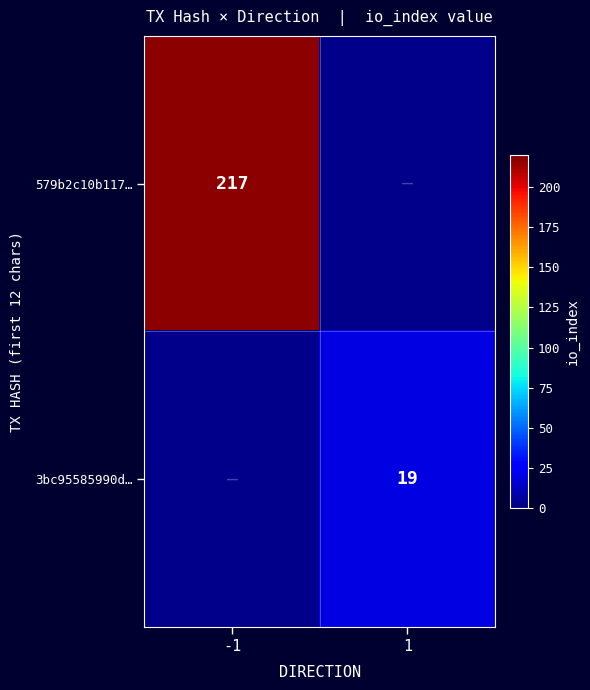

The 579b2c10b117… series shows 217 at -1. True or false?

True